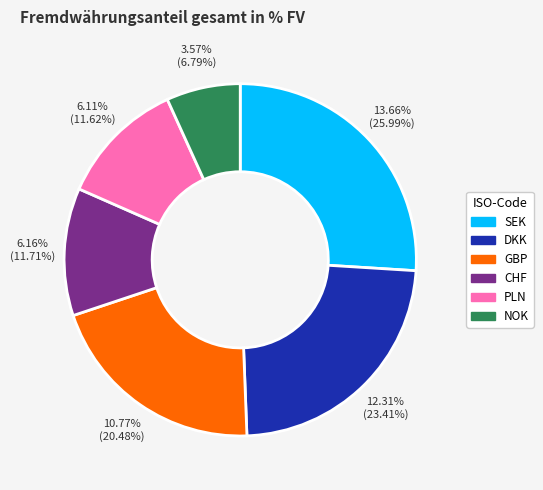

To the nearest percent, what is the average slice percentage?

17%